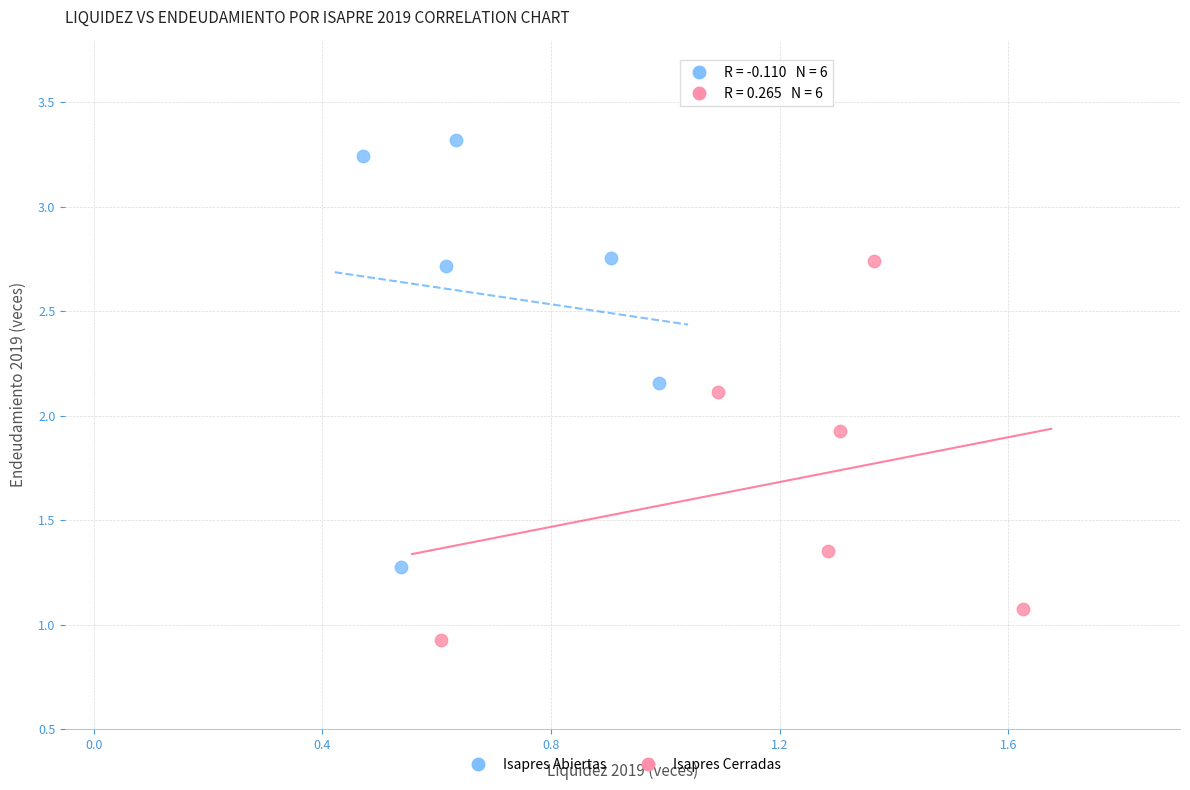

Which series reaches the minimum Y coordinate?

Isapres Cerradas